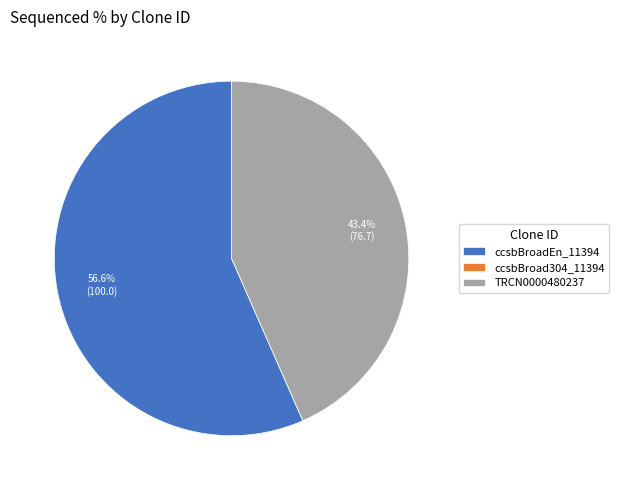

What is the majority slice?

ccsbBroadEn_11394